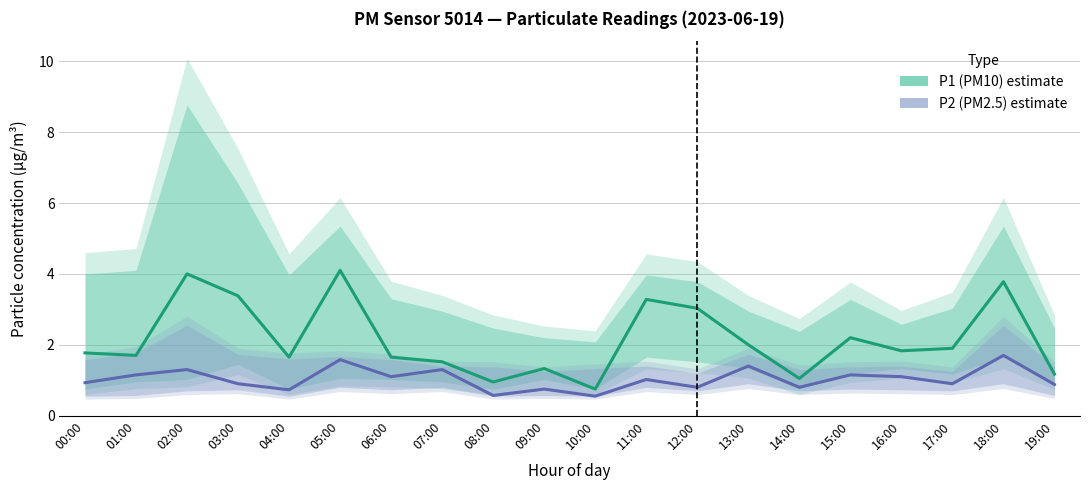

What is the label of the 5th point from the left?

04:00